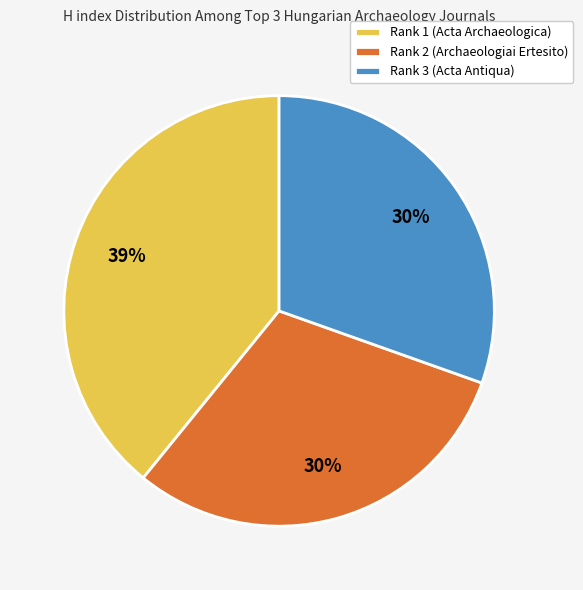

What is the ratio of the value at Rank 1 (Acta Archaeologica) to the value at Rank 3 (Acta Antiqua)?

1.3